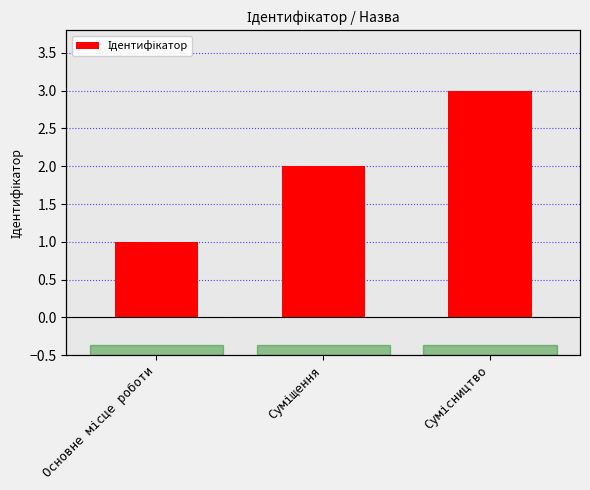

Rank the categories by value from lowest to highest.

Основне місце роботи, Суміщення, Сумісництво